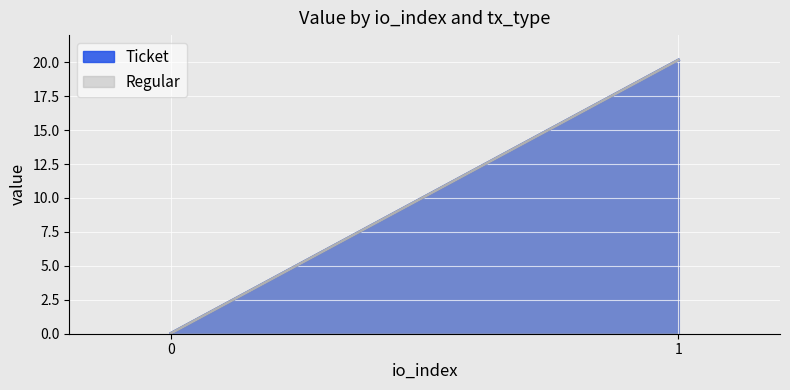

Between 0 and 1, which series saw the biggest shift?

Ticket